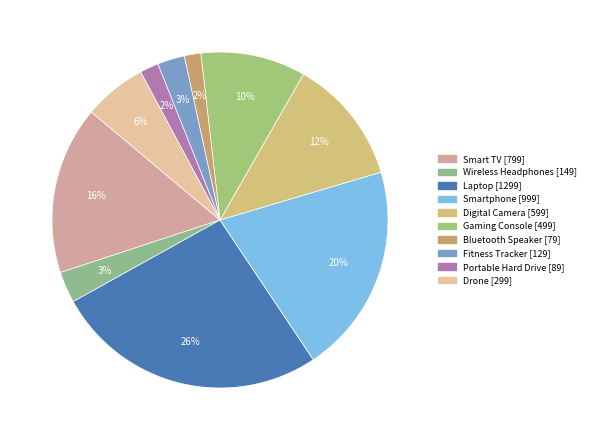

To the nearest percent, what is the combined percentage of Bluetooth Speaker and Smartphone?

22%